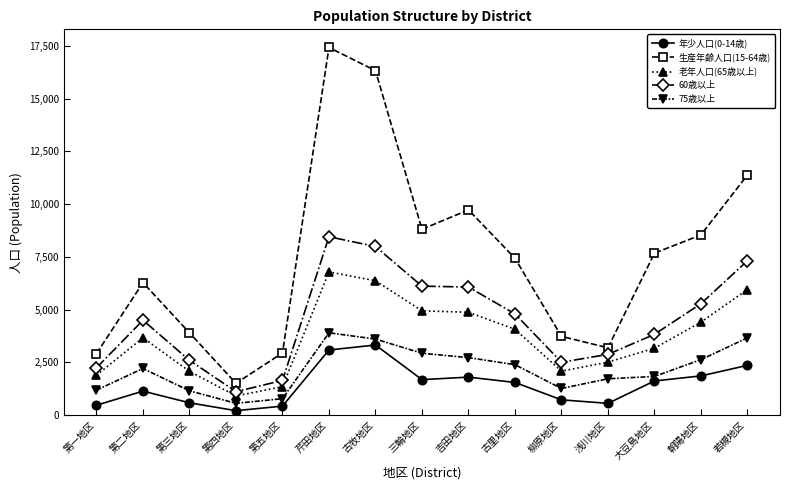

What is the label of the 14th point from the right?

第二地区